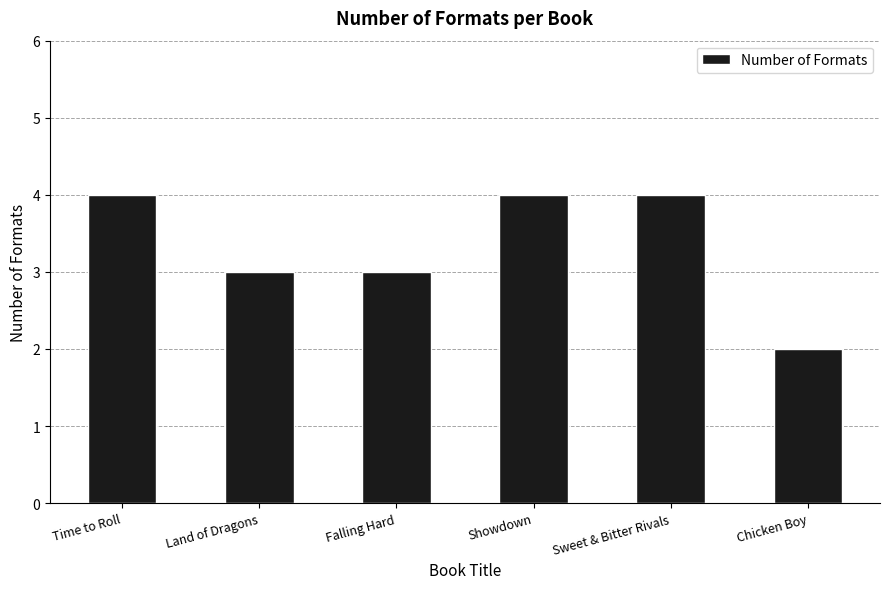

What is the difference between the maximum and minimum values?

2